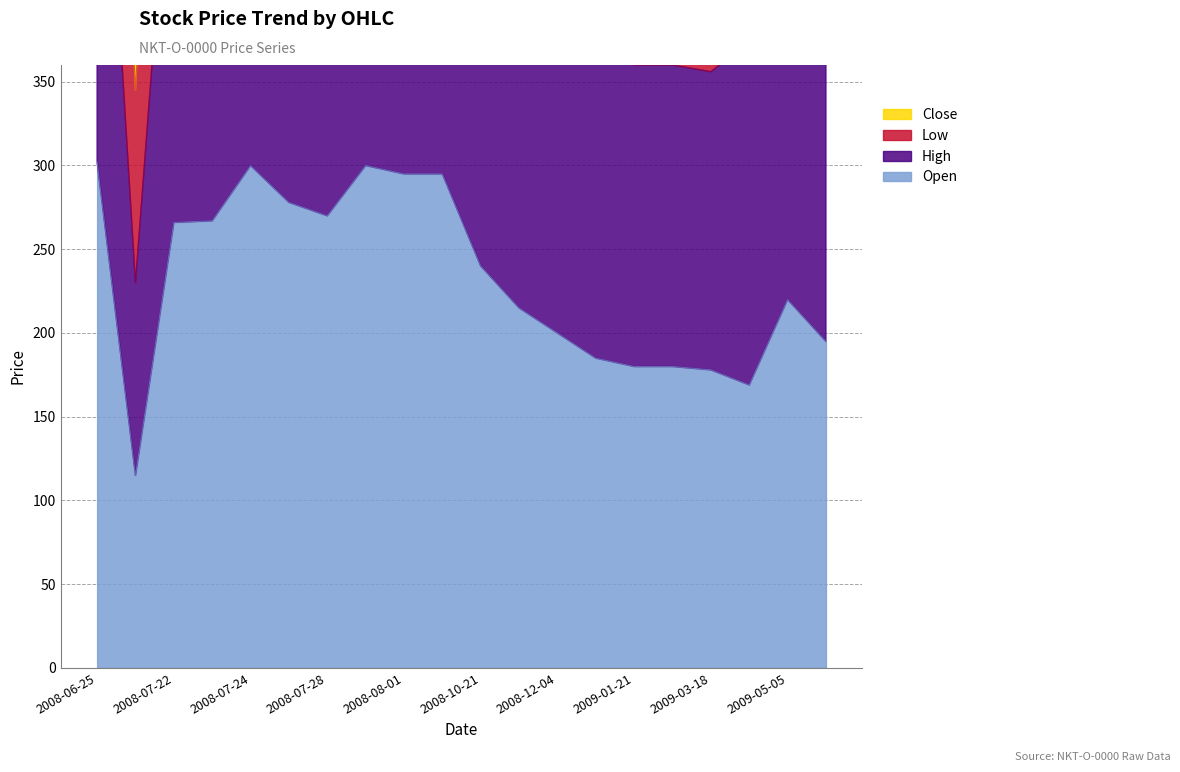

What is the approximate value of Low at 2008-07-24, to the nearest 10?

1160